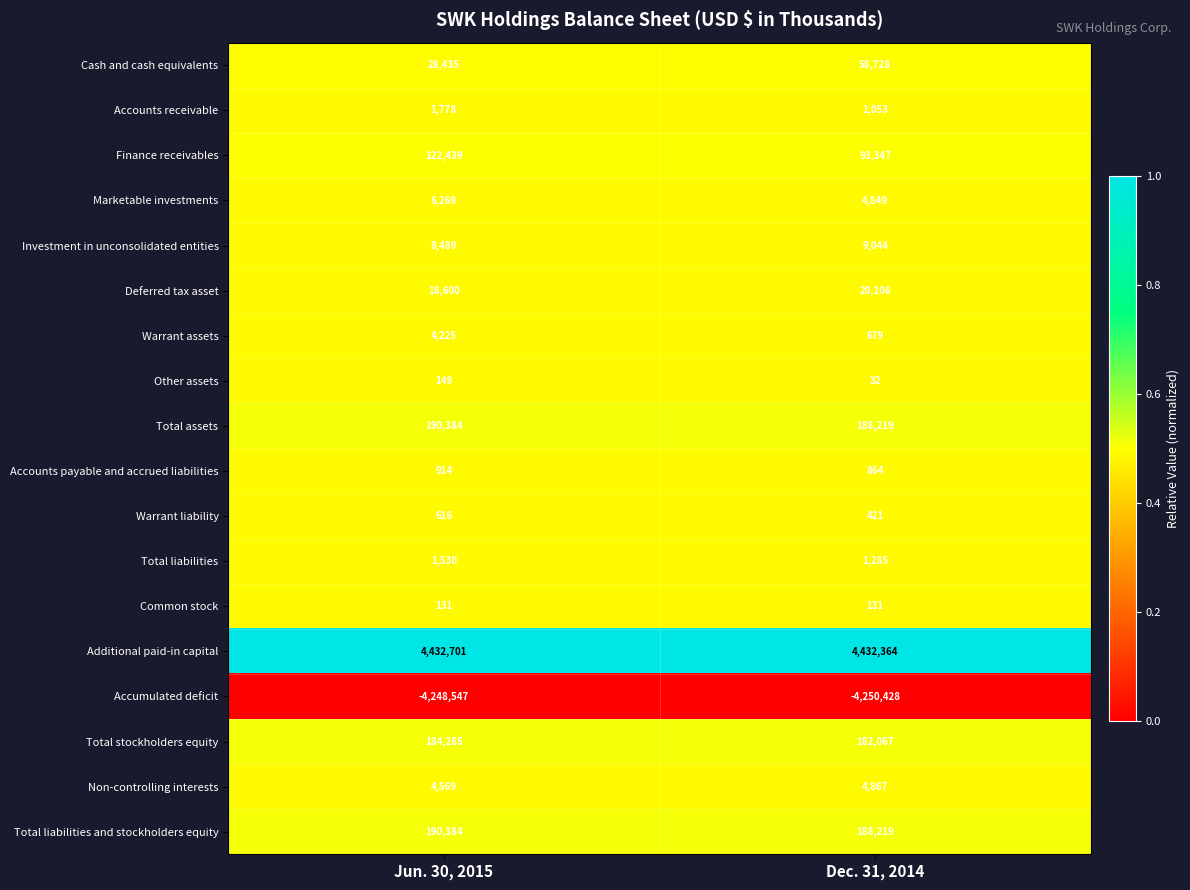

What is the smallest value displayed?

-4250428